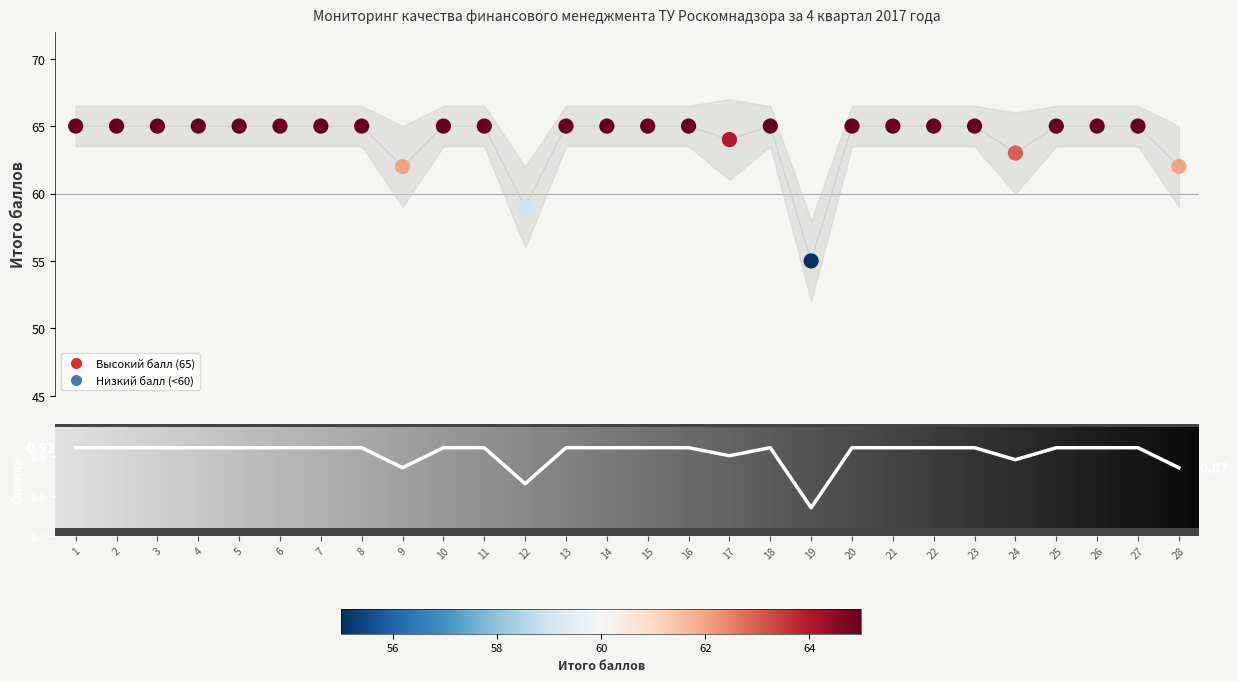

What is the total value across all series at 25?

65.9